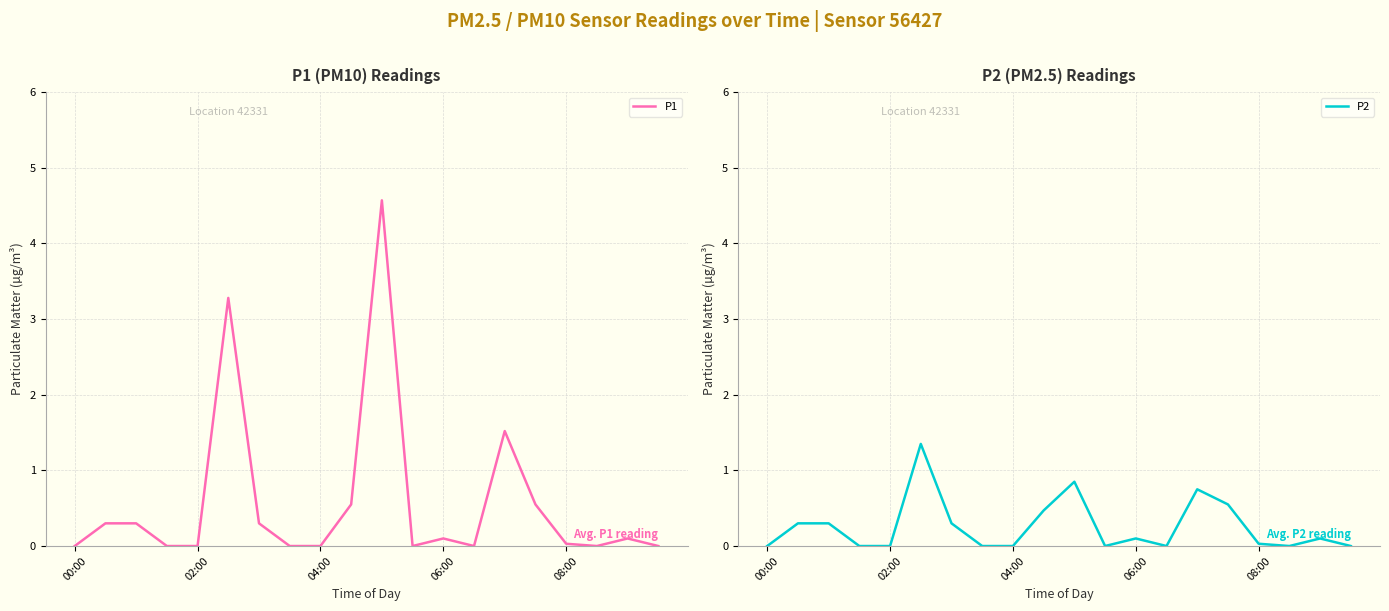

True or false: P1 and P2 cross at least once.

False